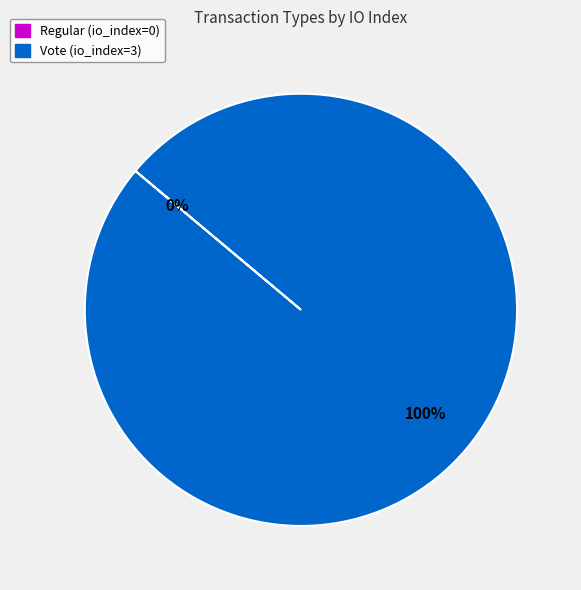

What is the change in value from Regular to Vote?

+3